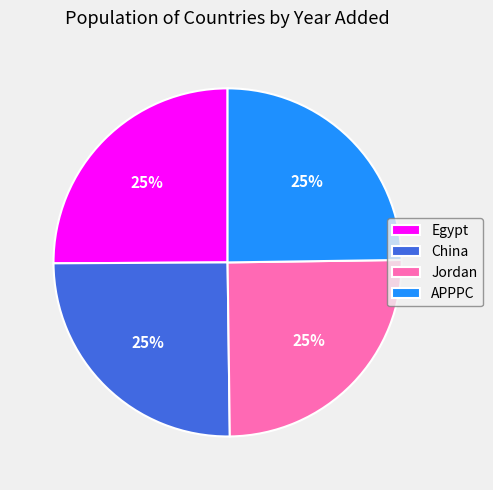

True or false: Jordan accounts for 38% of the total.

False